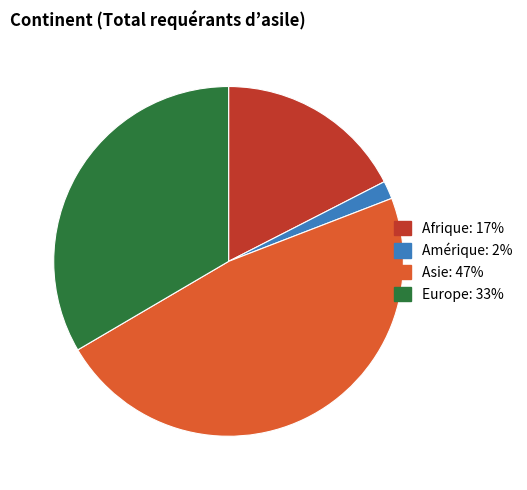

How many slices are in this pie chart?

4